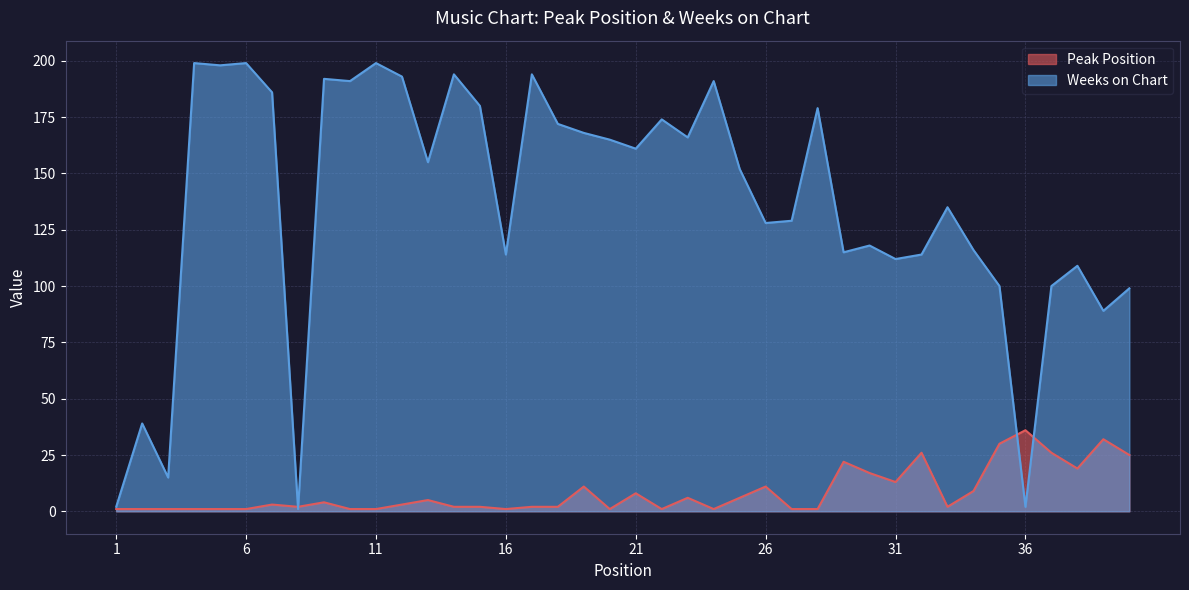

The Peak Position series shows 14 at 21. True or false?

False